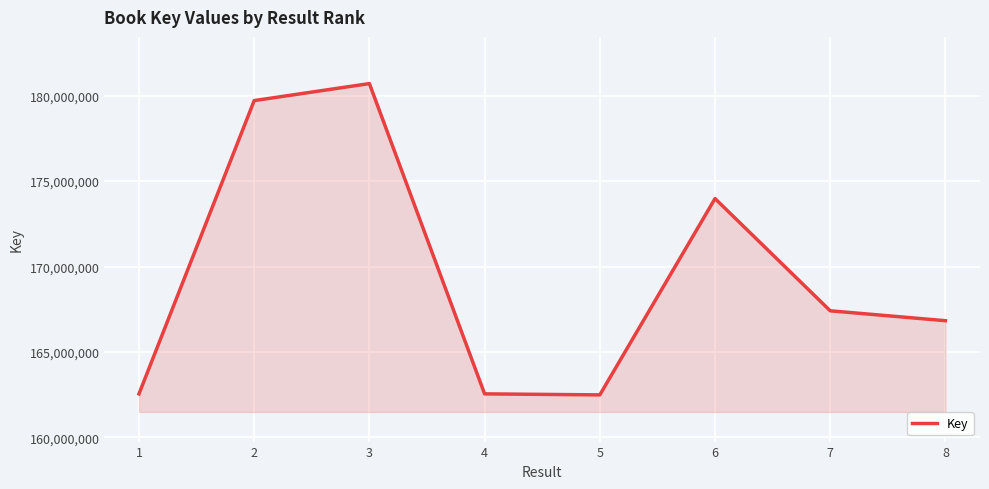

How many interior local valleys (lower than both neighbors) does the data have?

1